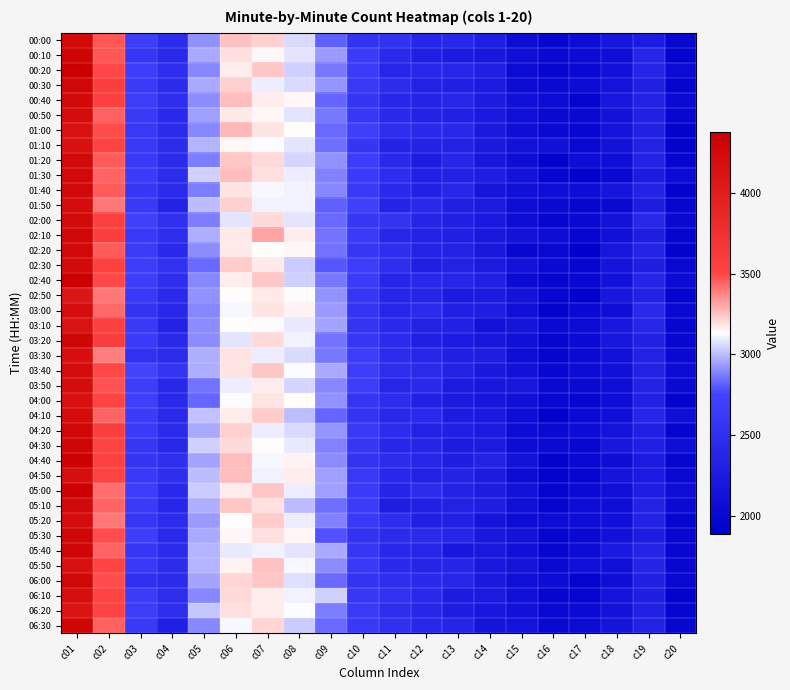

At which category is the sum across all series the highest?

c01